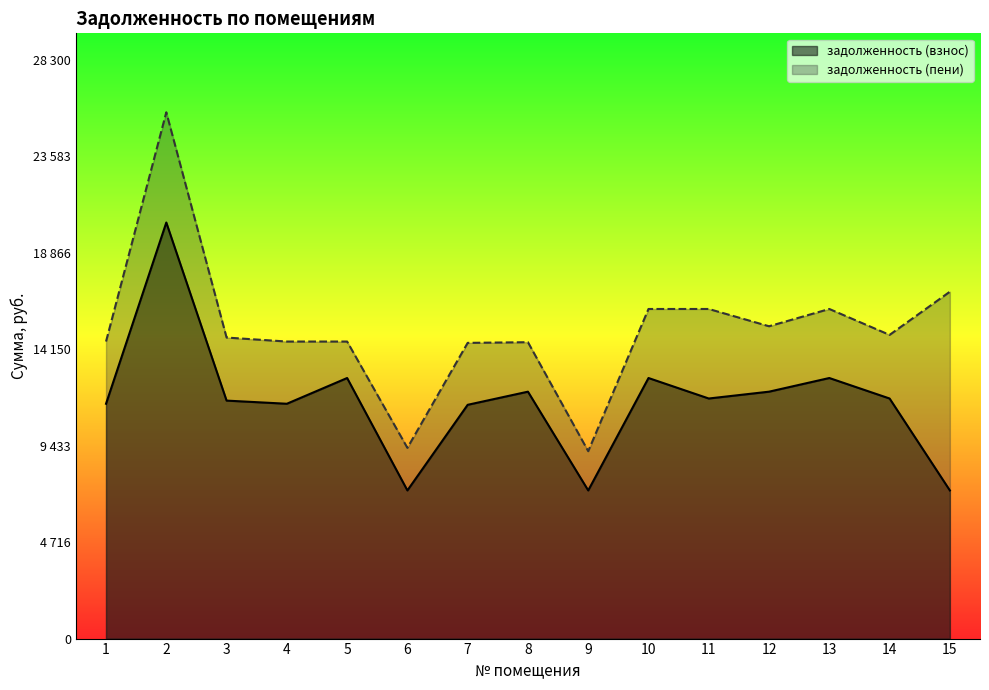

Which category has the highest value across all series?

2